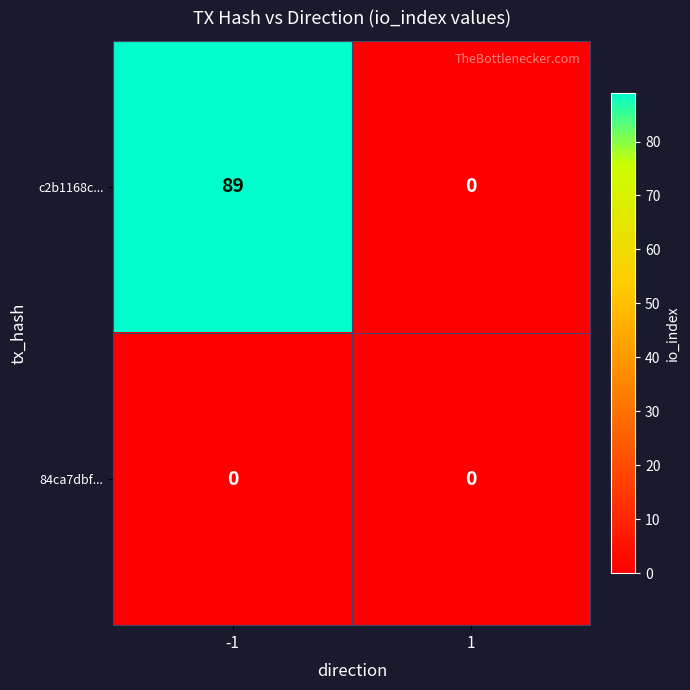

The c2b1168c... series shows 89 at -1. True or false?

True